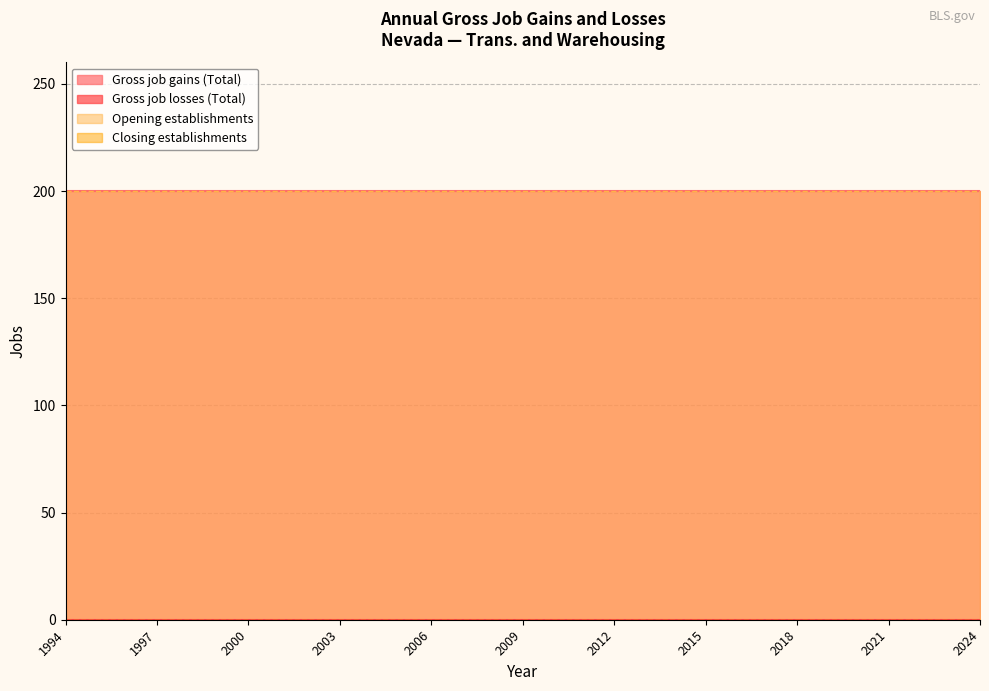

True or false: Gross job losses (Total) and Gross job gains (Total) cross at least once.

False